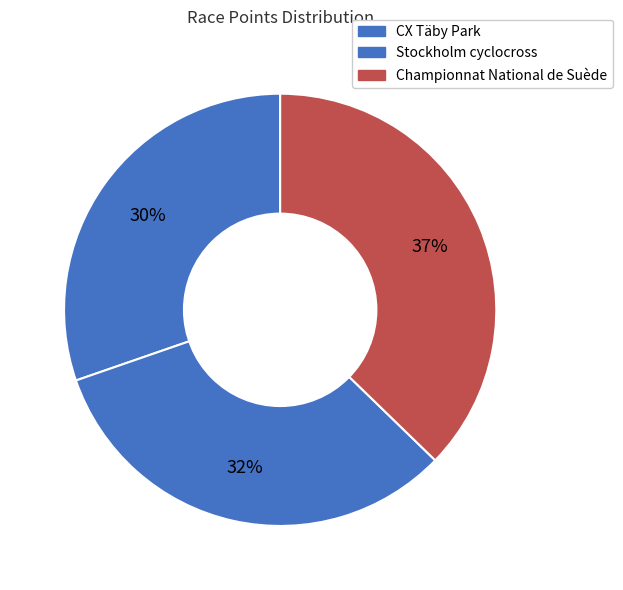

What is the ratio of the value at Championnat National de Suède to the value at Stockholm cyclocross?

1.1